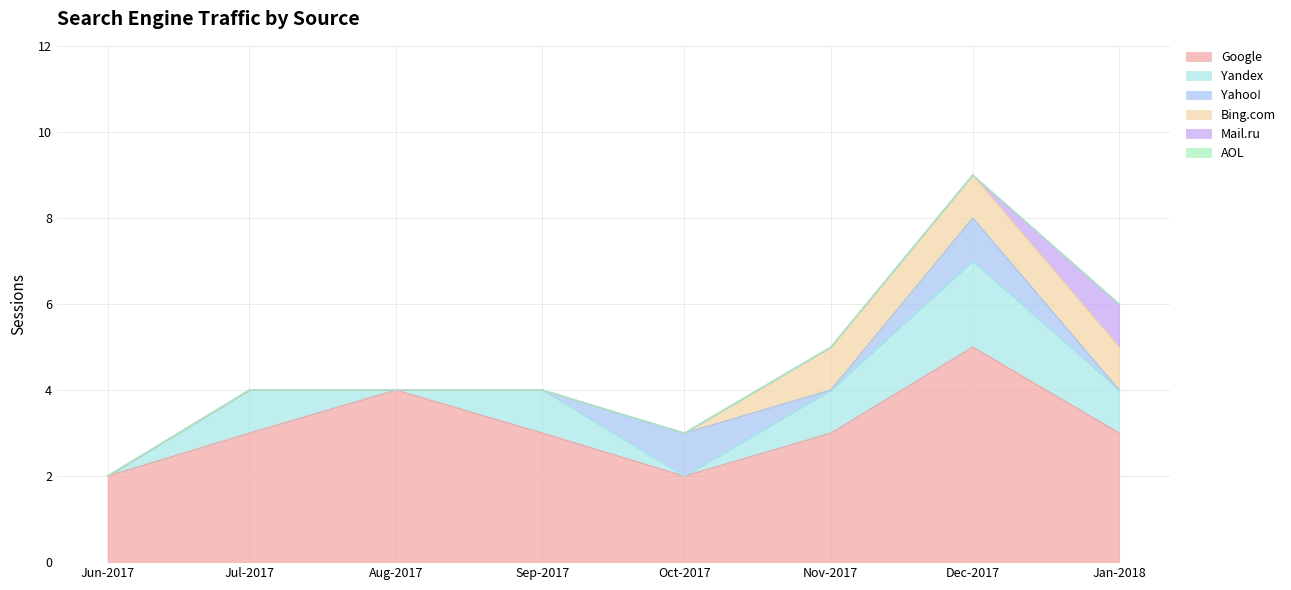

How many lines are shown in the chart?

6